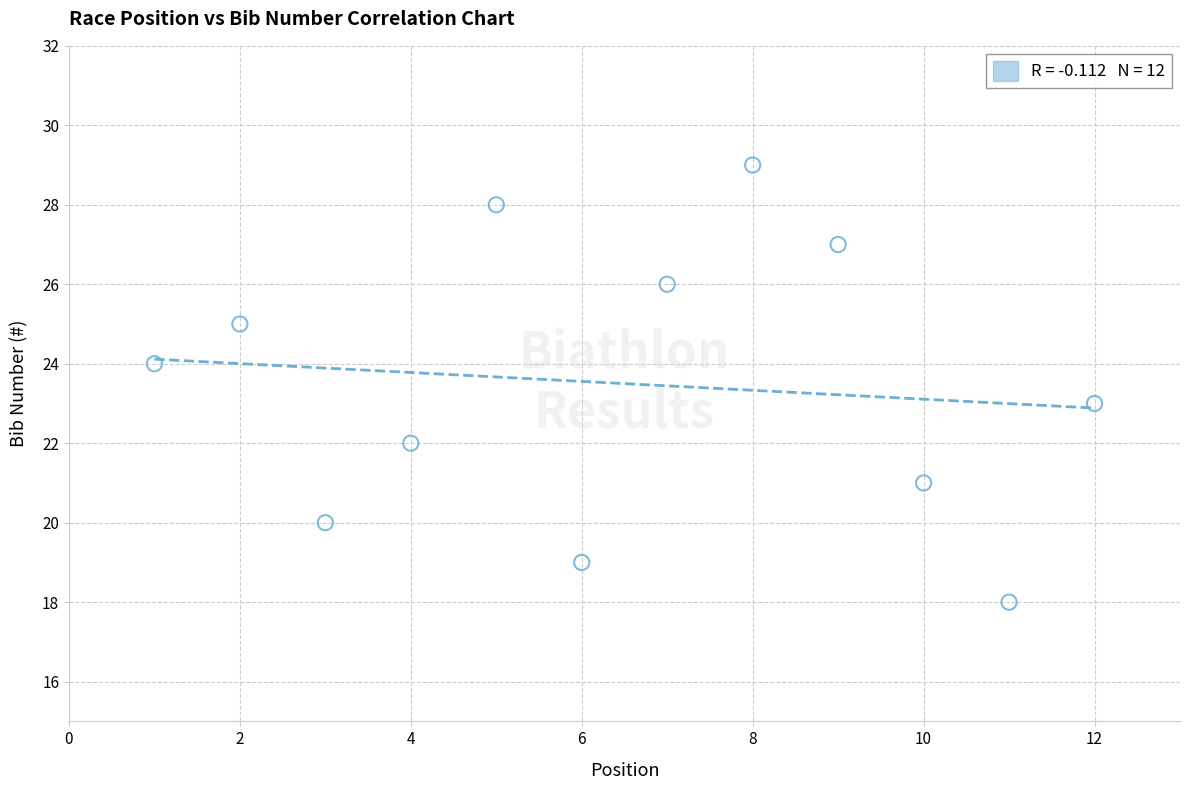

What is the range of Y values (max minus min)?

11